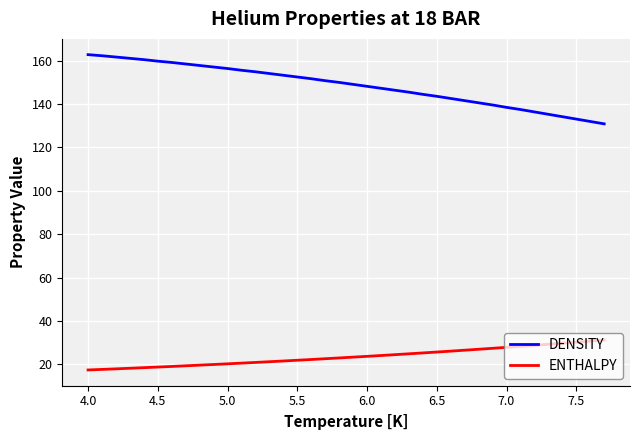

True or false: ENTHALPY and DENSITY cross at least once.

False